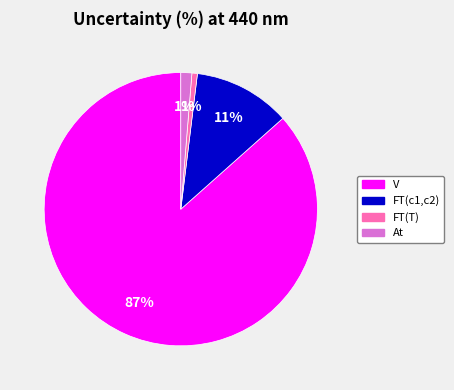

To the nearest percent, what is the difference between the largest and smallest slice percentages?

86%